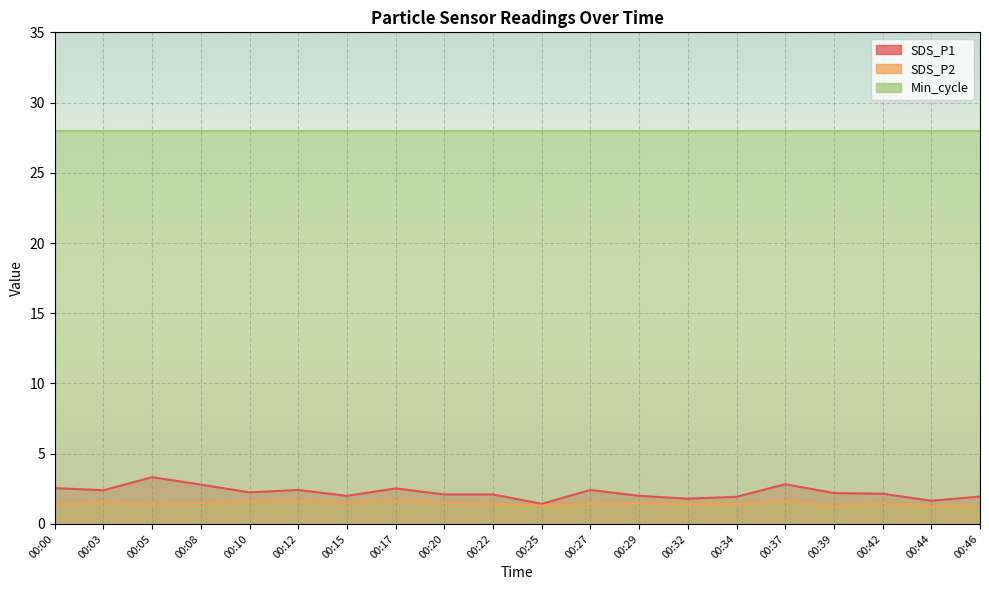

Rank the categories by SDS_P2 value from lowest to highest.

00:46, 00:44, 00:39, 00:25, 00:00, 00:05, 00:22, 00:32, 00:34, 00:27, 00:08, 00:15, 00:29, 00:42, 00:20, 00:03, 00:10, 00:12, 00:17, 00:37